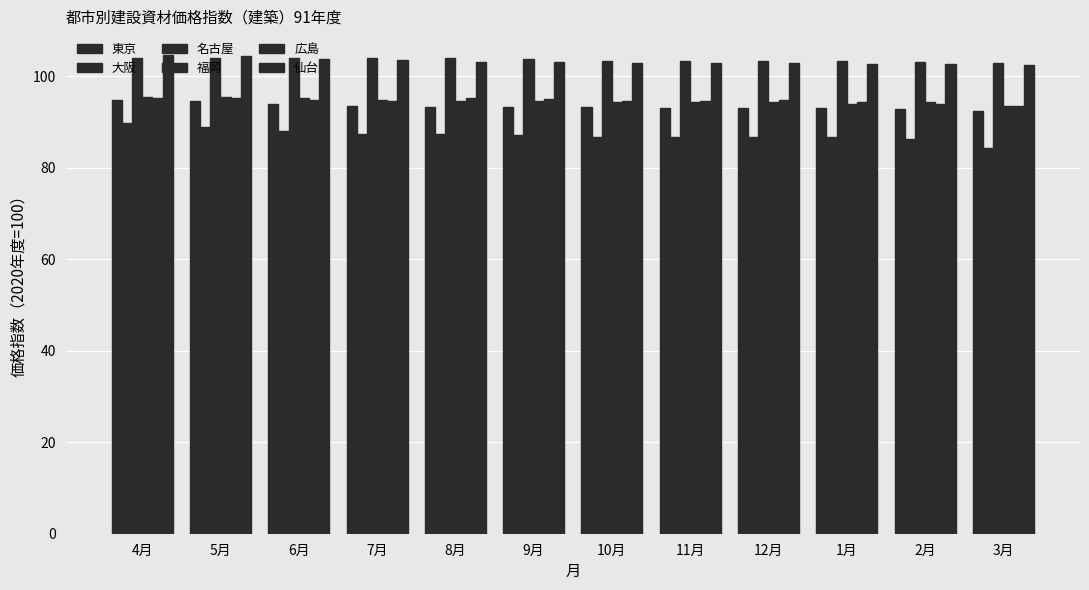

What position from the right is 10月?

6